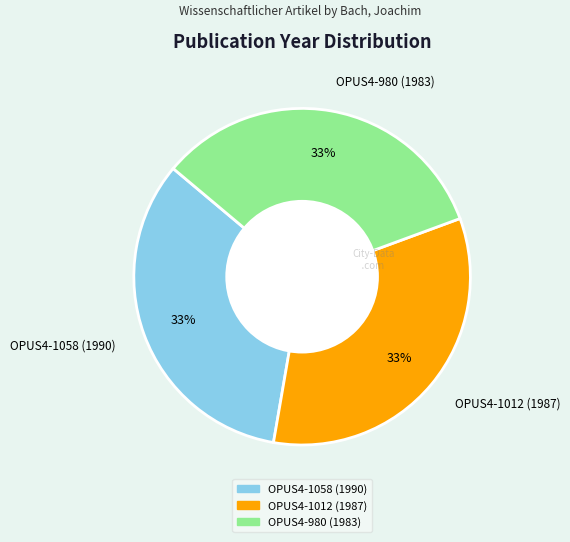

To the nearest percent, what percentage of the pie is OPUS4-1012 (1987)?

33%